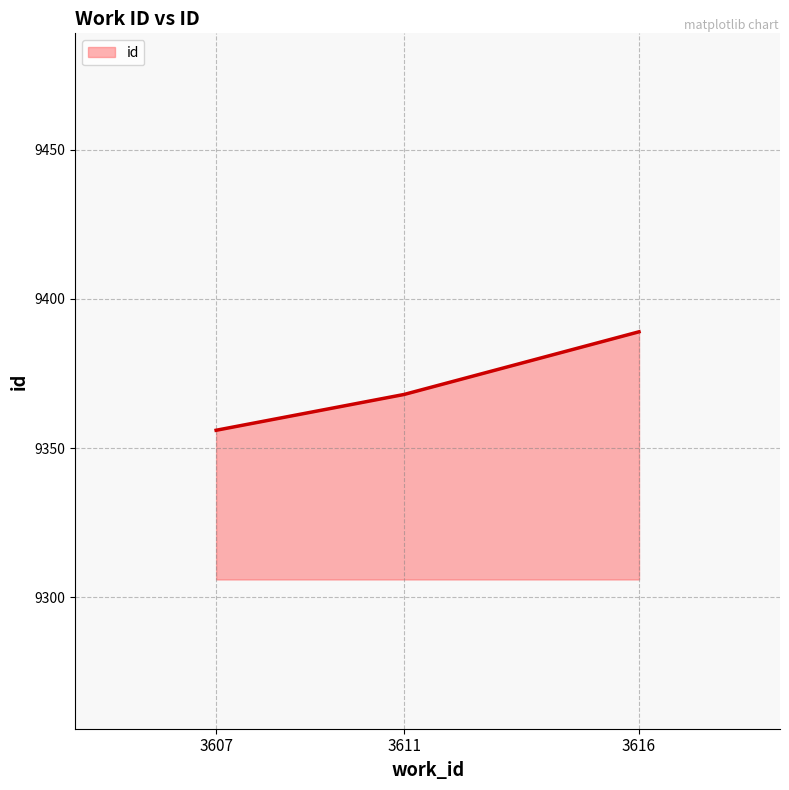

What value does the data have at 3616?

9389